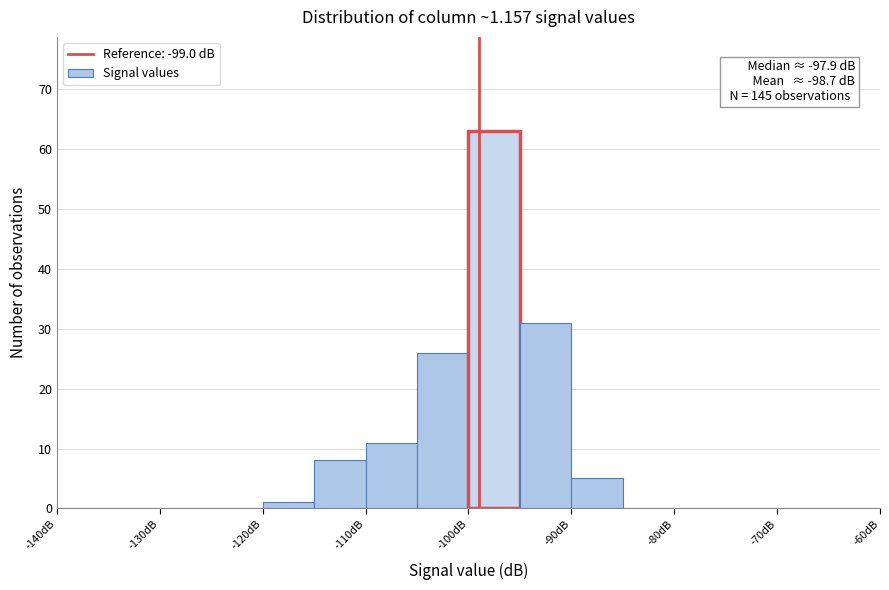

Over which range of the x-axis is the bar tallest?

-100 to -95